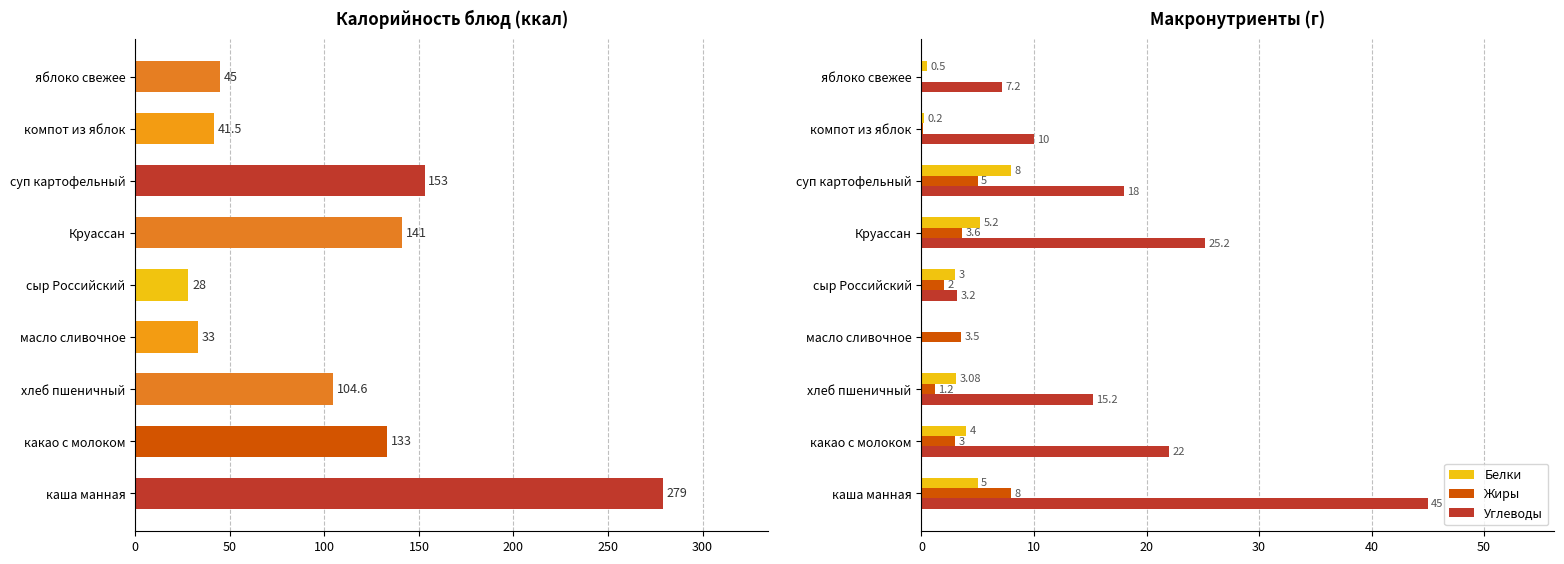

True or false: Белки has a value of 5.2 at Круассан.

True